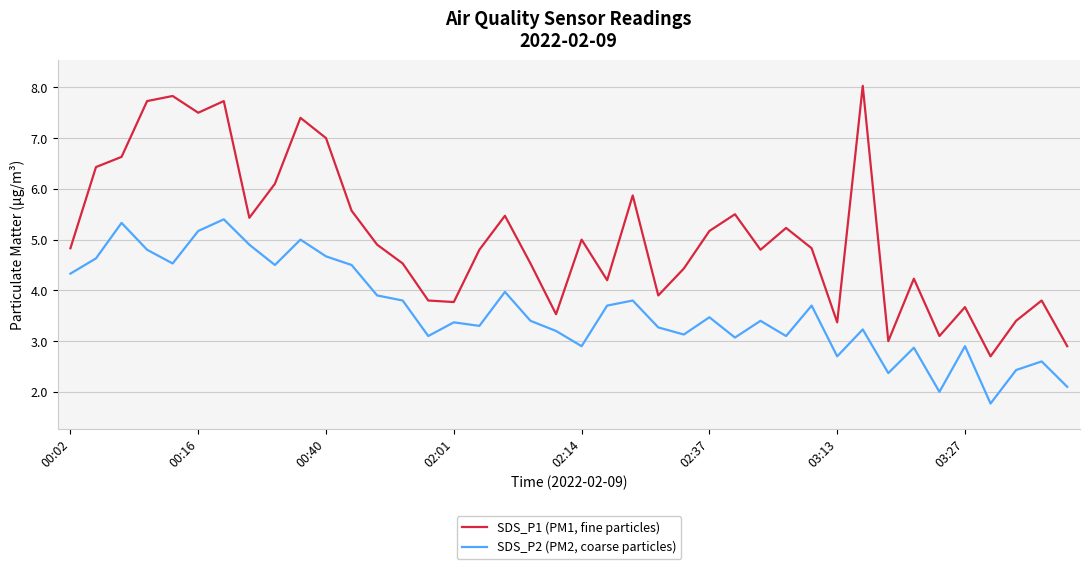

Which series has the largest range (max minus min)?

SDS_P1 (PM1, fine particles)